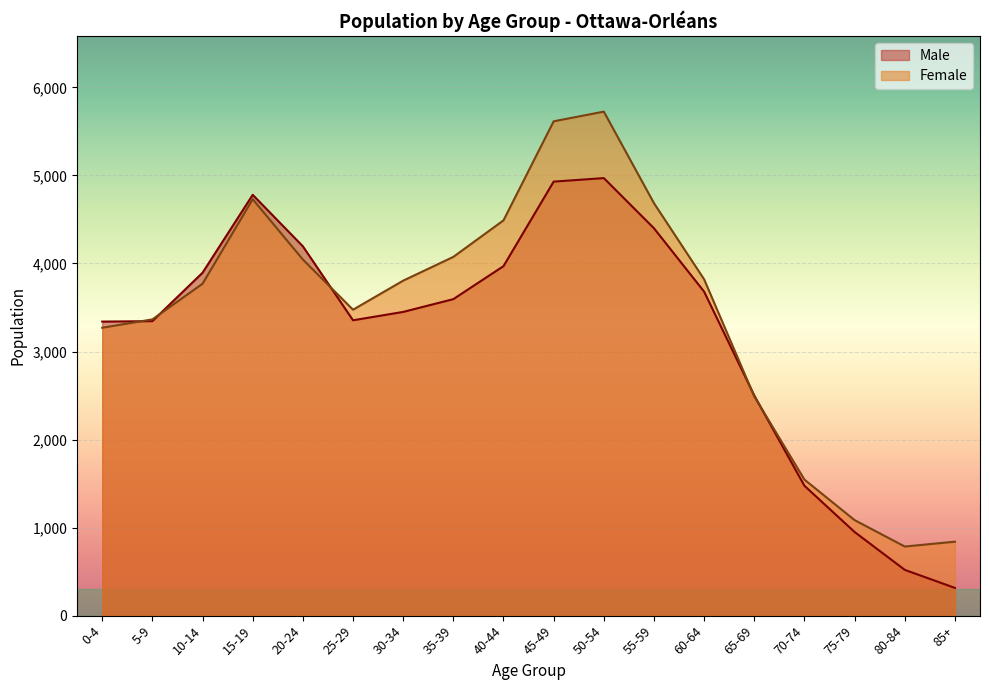

At how many categories does at least one series exceed 3930?

7